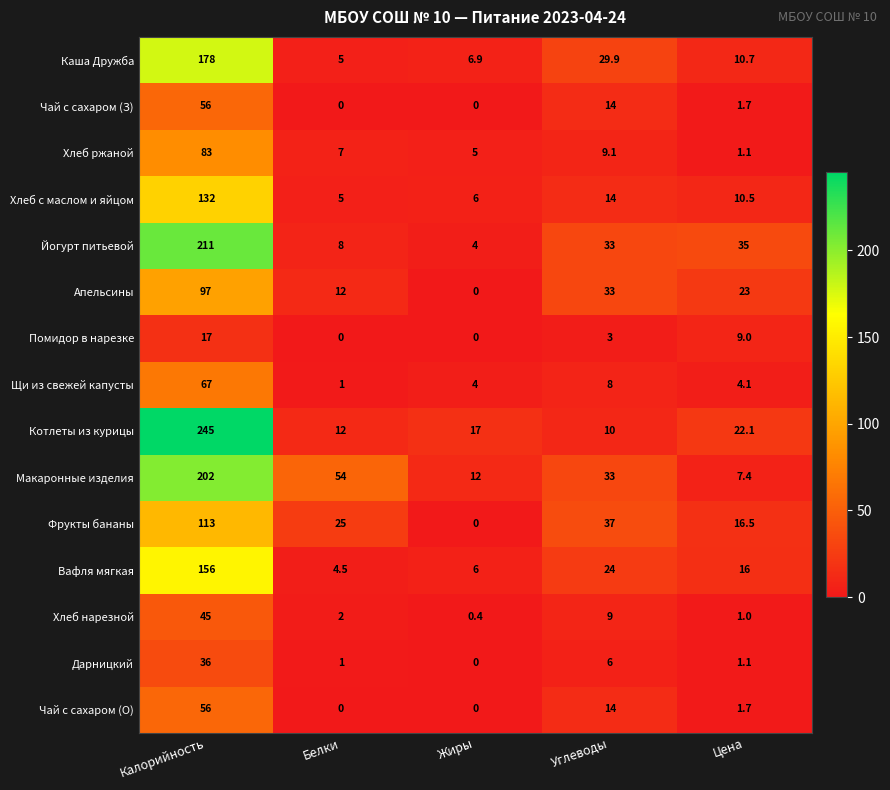

Which series changed the most between Калорийность and Цена?

Котлеты из курицы